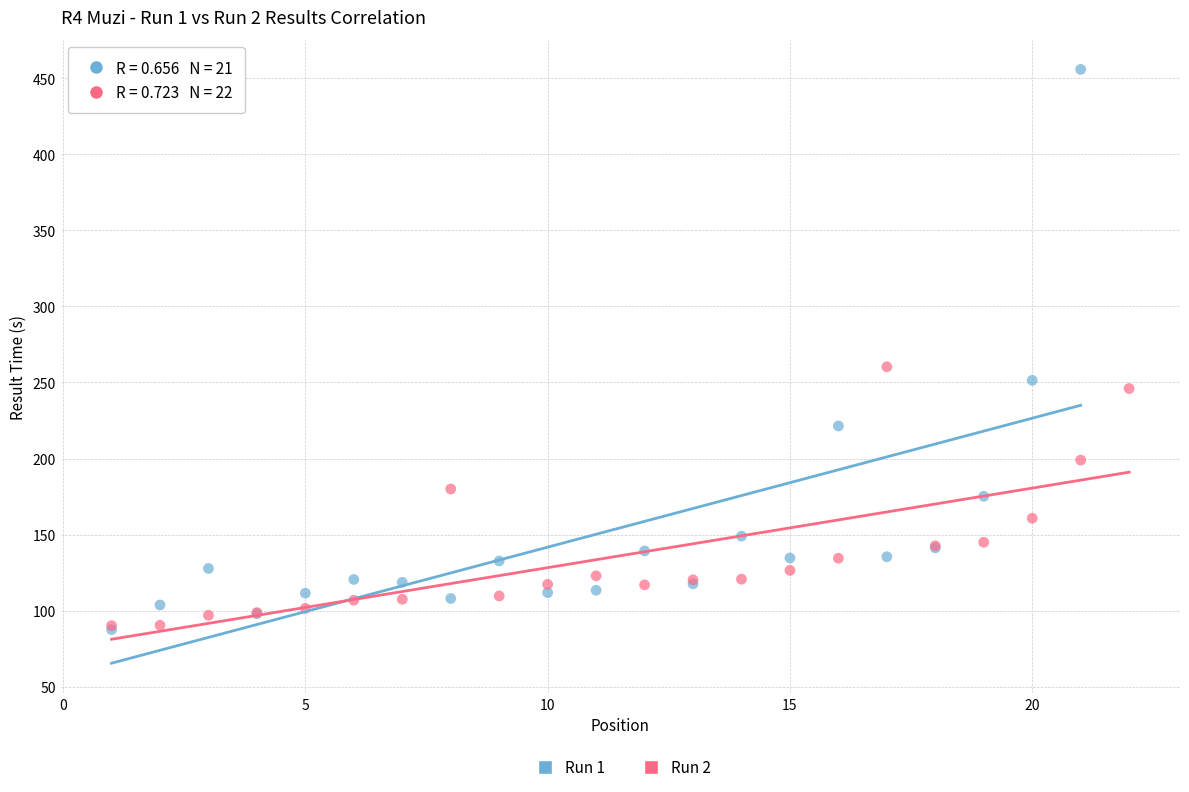

Which series has the widest spread of Y values?

Run 1